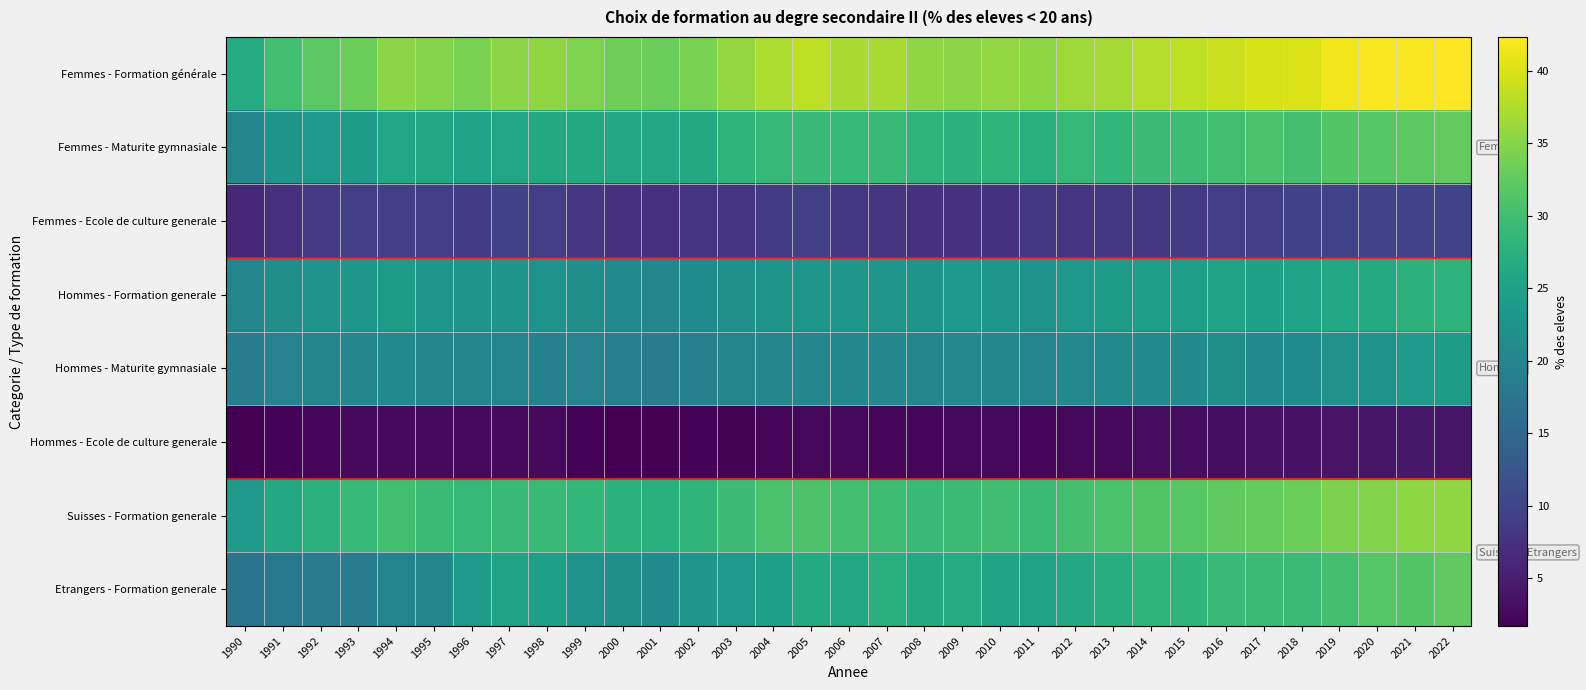

Which has a higher value, 2006 or 2007?

2006